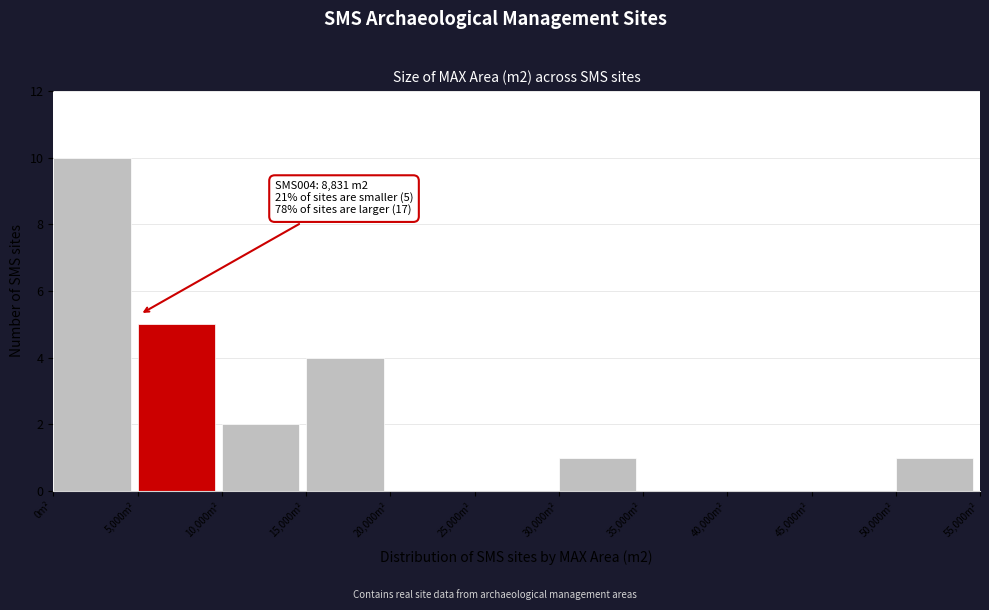

Over which range of the x-axis is the bar tallest?

0 to 5000